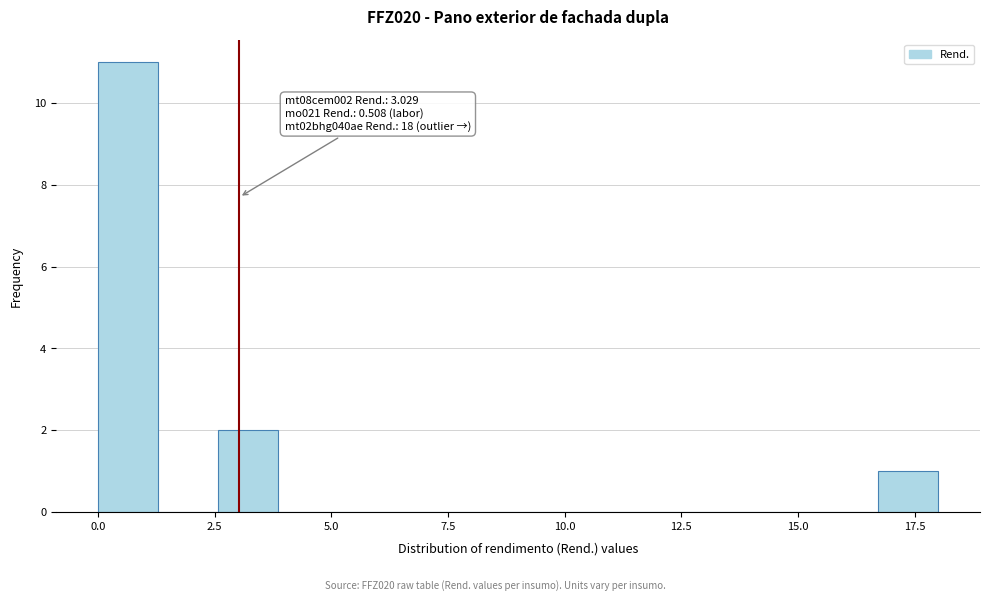

Read against the x-axis, roughly where is the centre of the tallest bar?

0.5